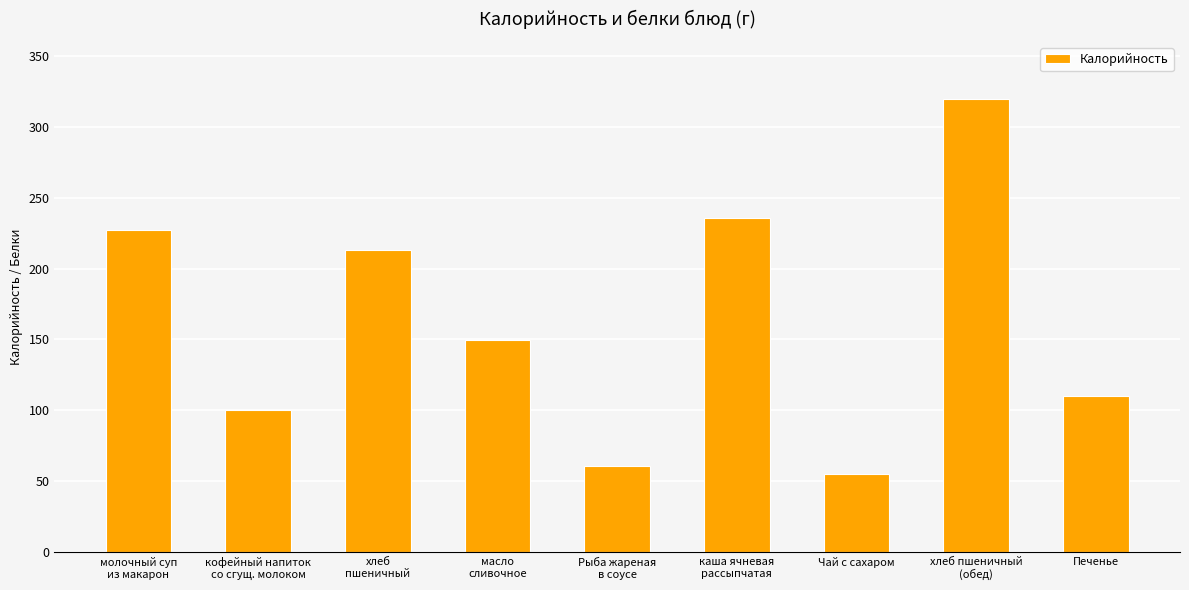

What is the difference between the second highest and minimum values?

181.0